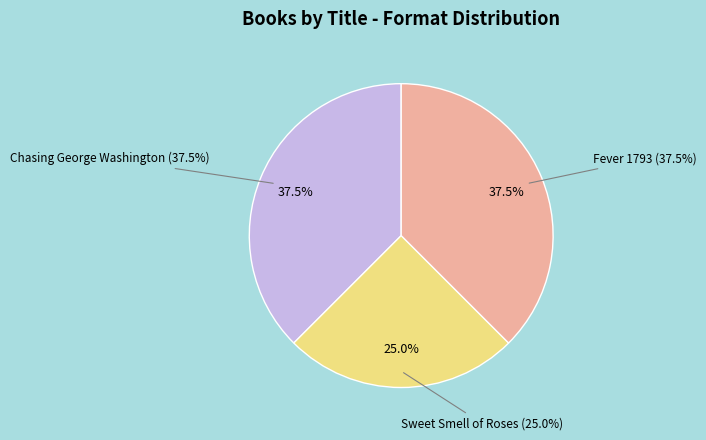

To the nearest percent, what is the average slice percentage?

33%